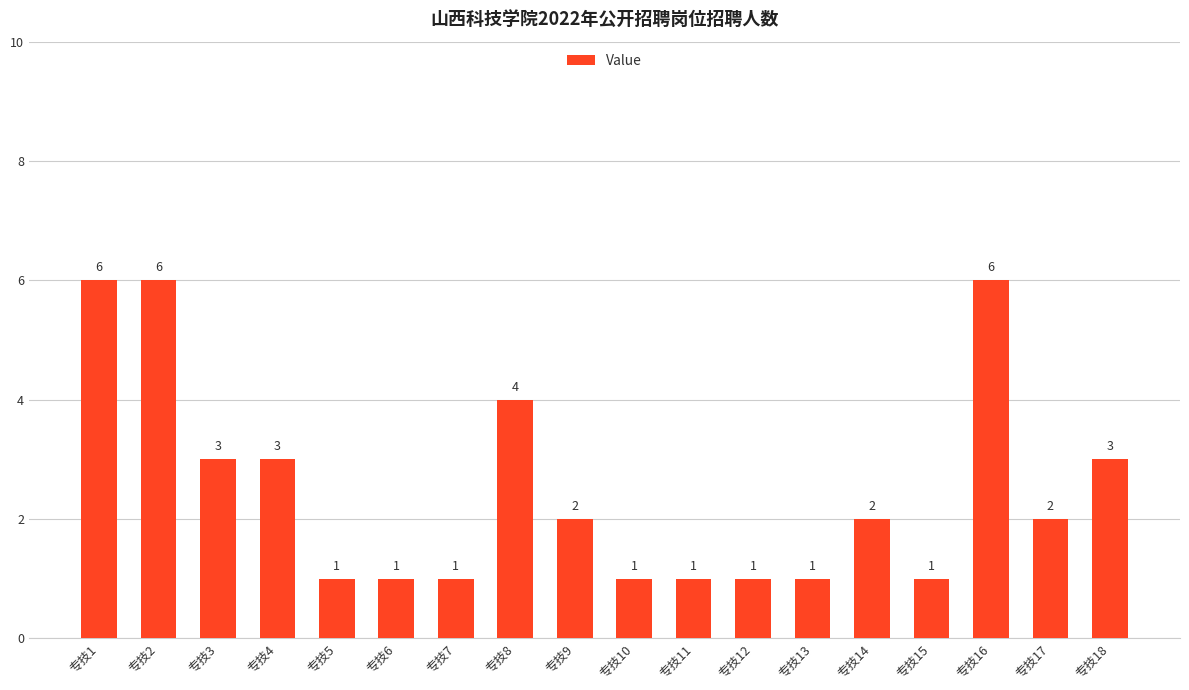

Are the bars horizontal?

No